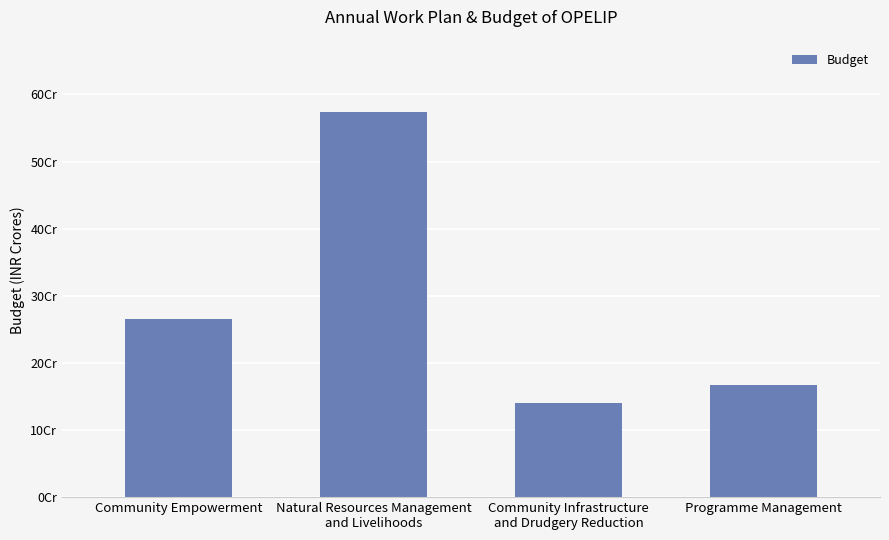

Reading left to right, extract all data points from this chart.

265478135	574077200	140785000	167624000